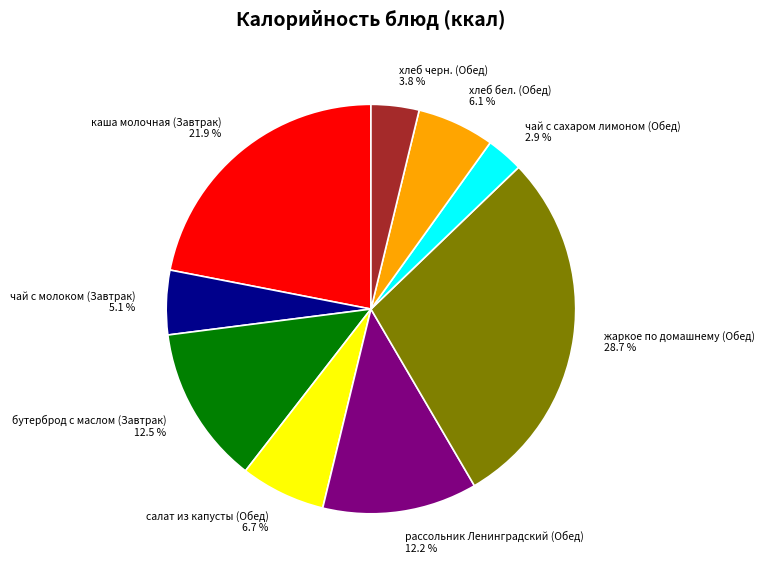

Do каша молочная (Завтрак) 21.9 % and салат из капусты (Обед) 6.7 % together represent more than half of the pie?

No